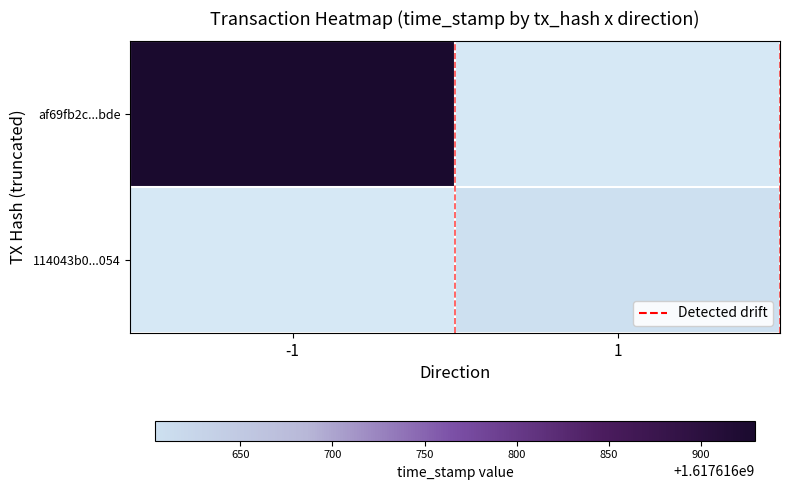

Which series has the largest range (max minus min)?

af69fb2c6d54b81fb384fb258af44e3a35f7bde